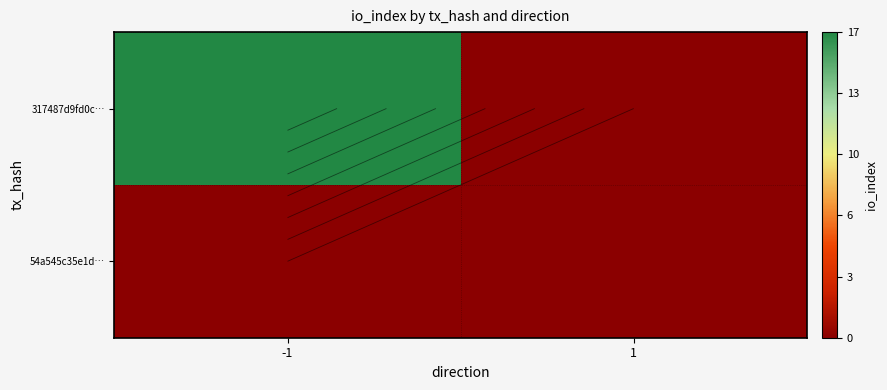

Is the value of 317487d9fd0c… at 1 greater than the value of 54a545c35e1d… at -1?

No